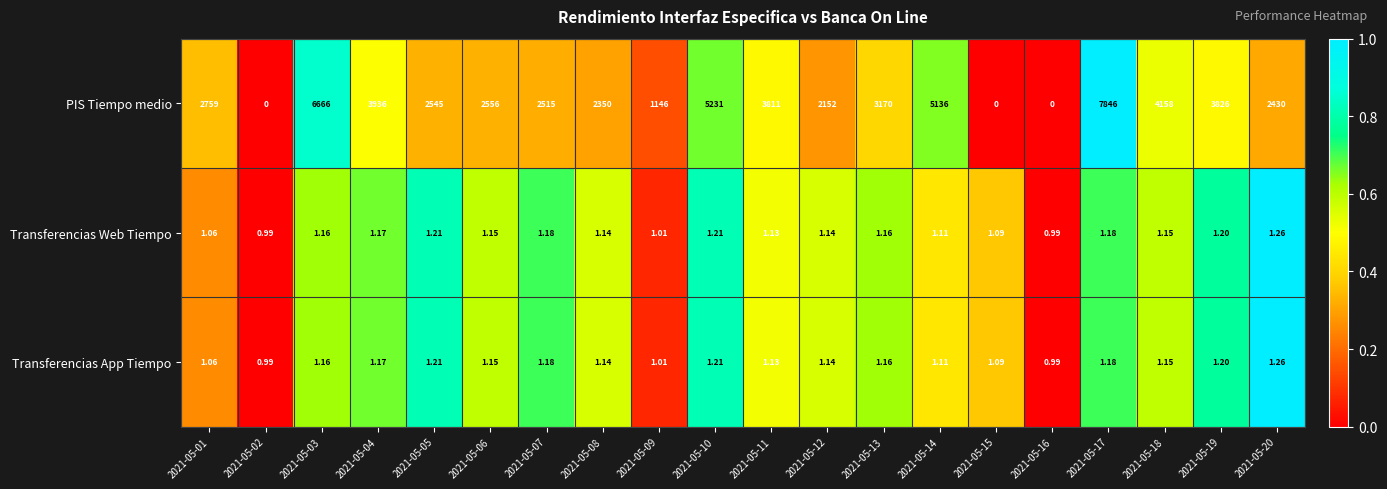

Is the value of PIS Tiempo medio at 2021-05-07 greater than the value of Transferencias App Tiempo at 2021-05-11?

Yes